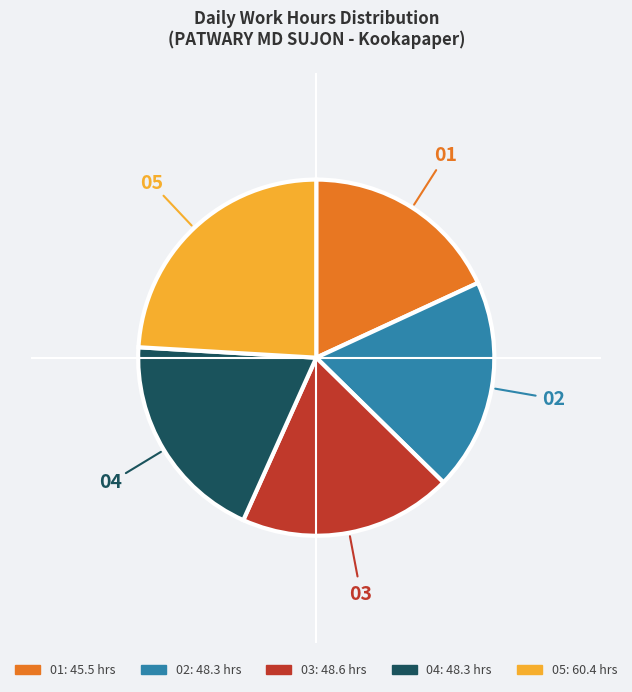

Is there a majority slice in this chart?

No